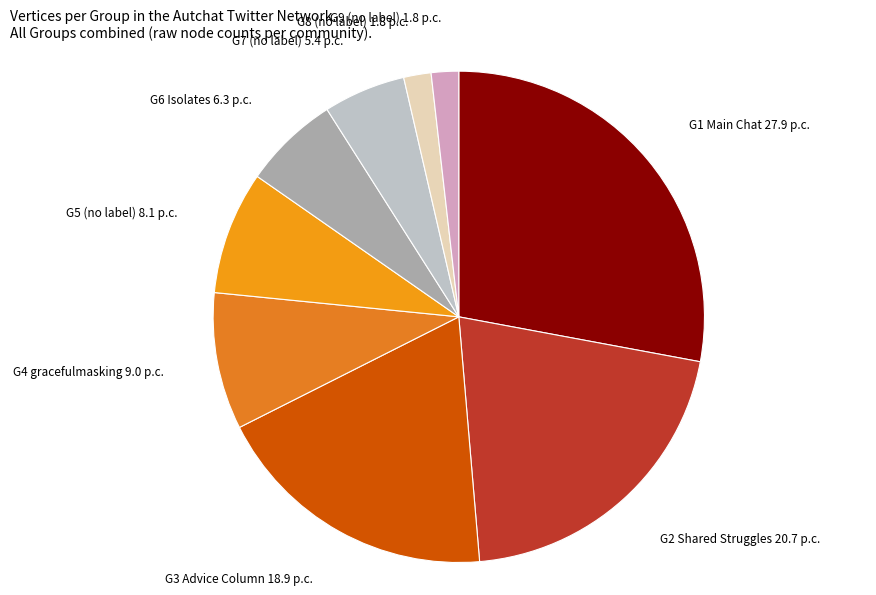

Does any single category account for the majority?

No